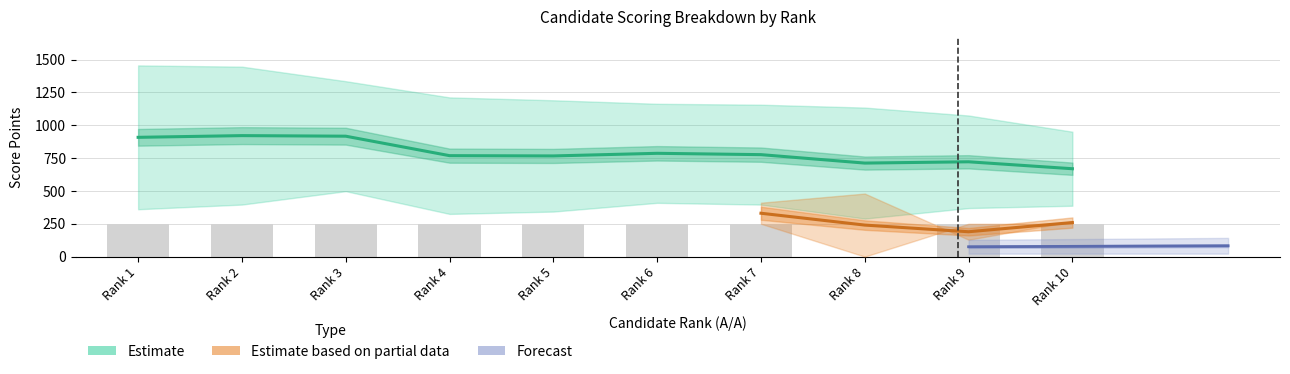

What is the greatest value displayed?

1455.5